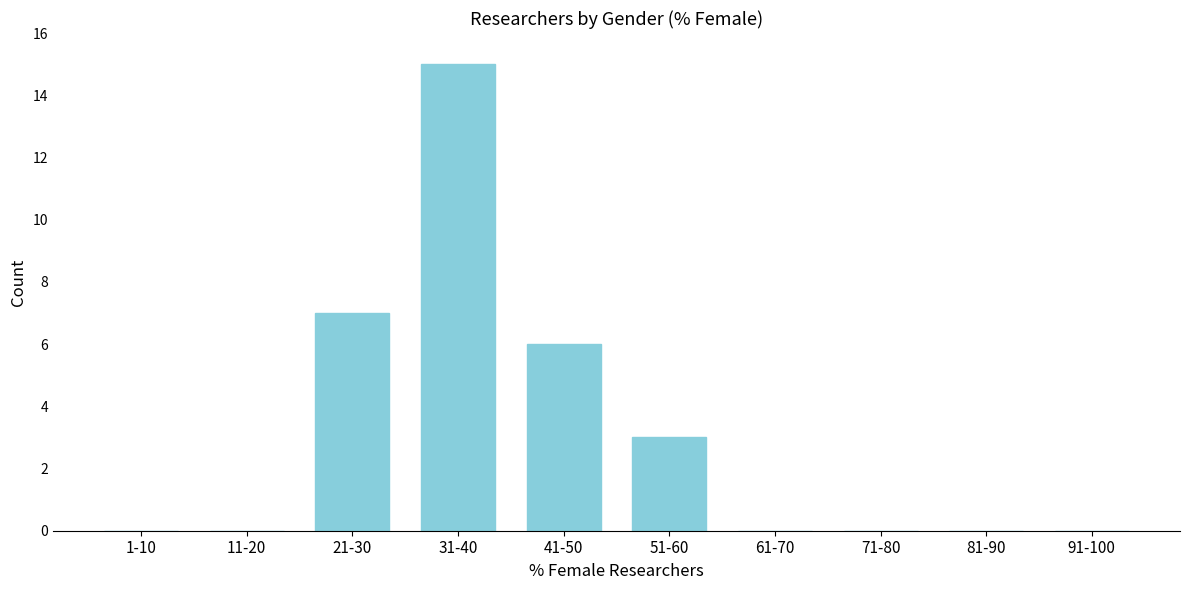

Reading left to right, extract all data points from this chart.

1-10=0	11-20=0	21-30=7	31-40=15	41-50=6	51-60=3	61-70=0	71-80=0	81-90=0	91-100=0